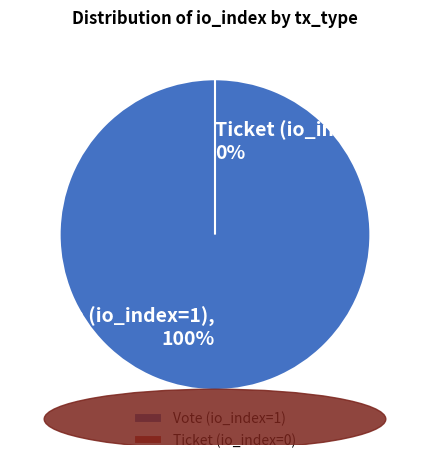

Which slice is the smallest?

Ticket (io_index=0)